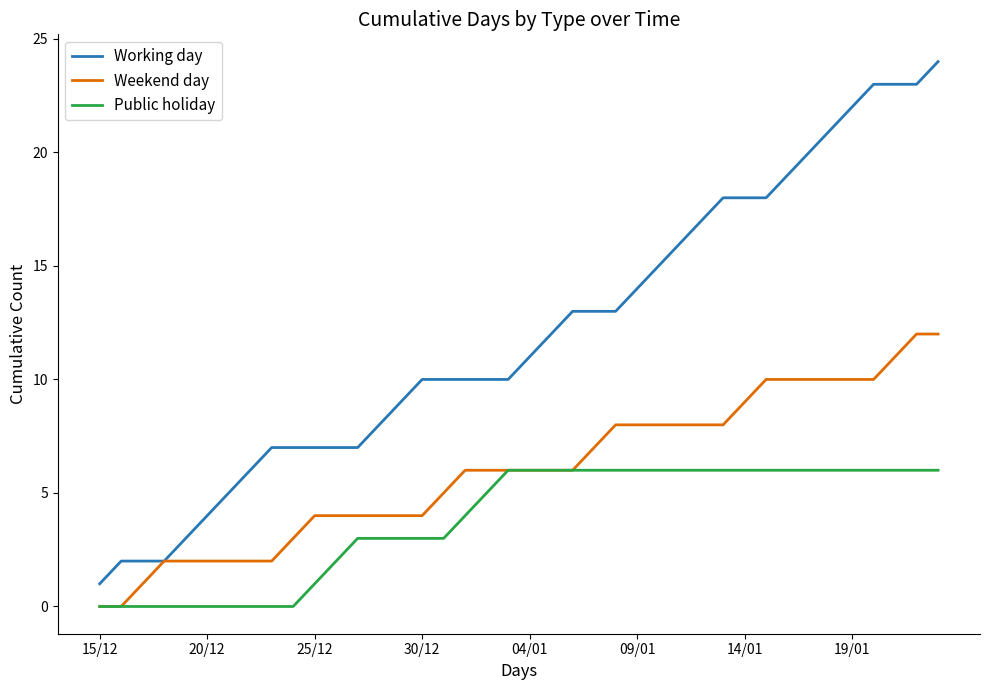

True or false: Public holiday and Working day cross at least once.

False